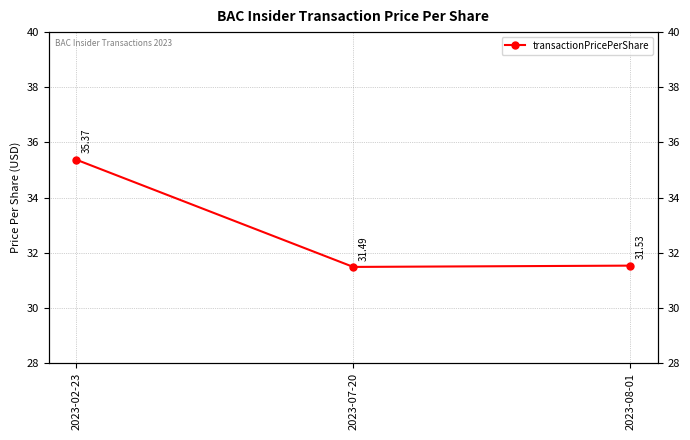

What is the difference between the values at 2023-02-23 and 2023-08-01?

3.8